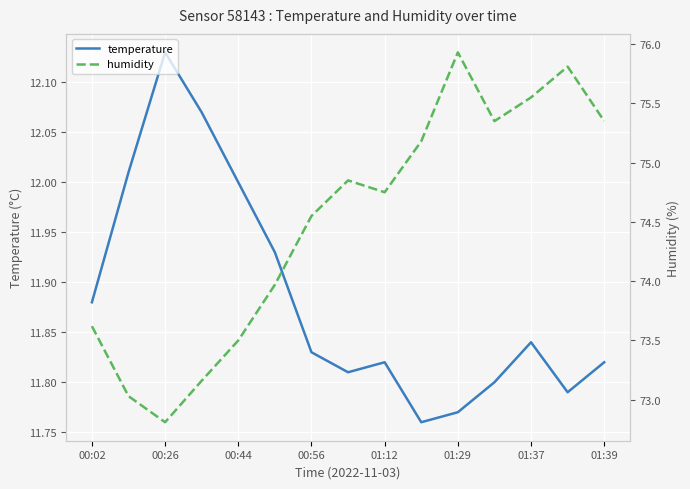

True or false: humidity and temperature intersect in this chart.

False